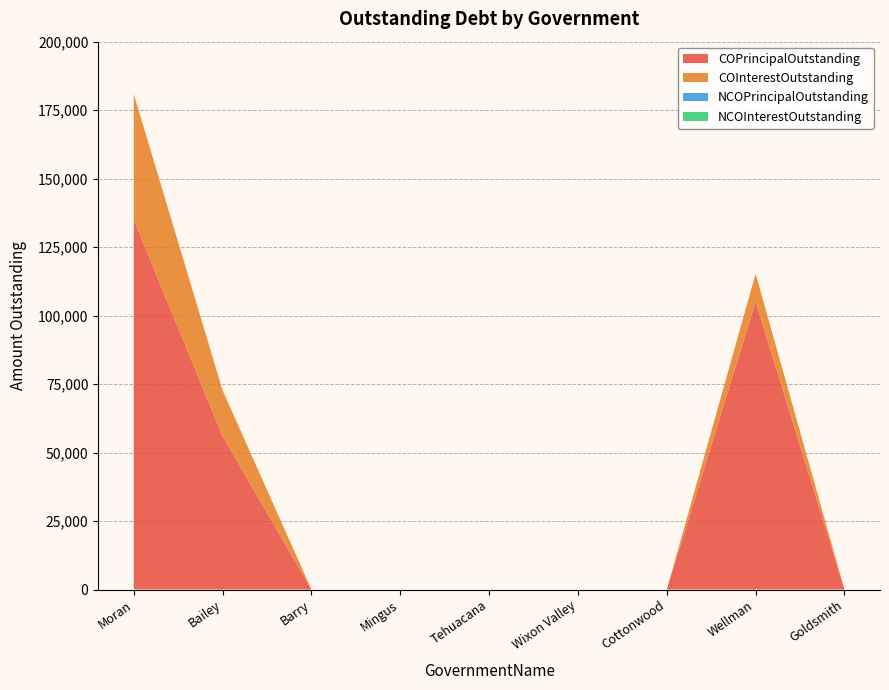

Reading right to left, transcribe all the data shown in this chart.

COPrincipalOutstanding: 0.0	105000.0	0.0	0.0	0.0	0.0	0.0	56000.0	135000.0
COInterestOutstanding: 0.0	10261.5	0.0	0.0	0.0	0.0	0.0	16700.0	45889.5
NCOPrincipalOutstanding: 0.0	0.0	0.0	0.0	0.0	0.0	0.0	0.0	0.0
NCOInterestOutstanding: 0.0	0.0	0.0	0.0	0.0	0.0	0.0	0.0	0.0